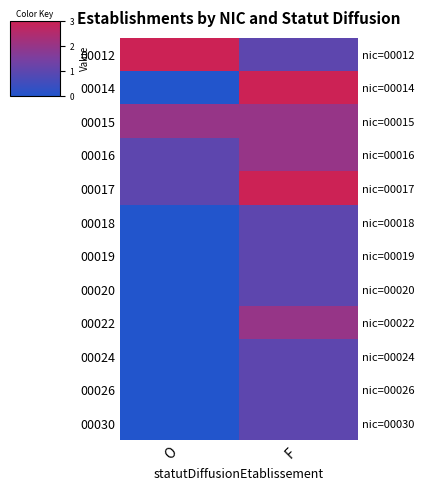

True or false: 00015 has a value of 2 at O.

True